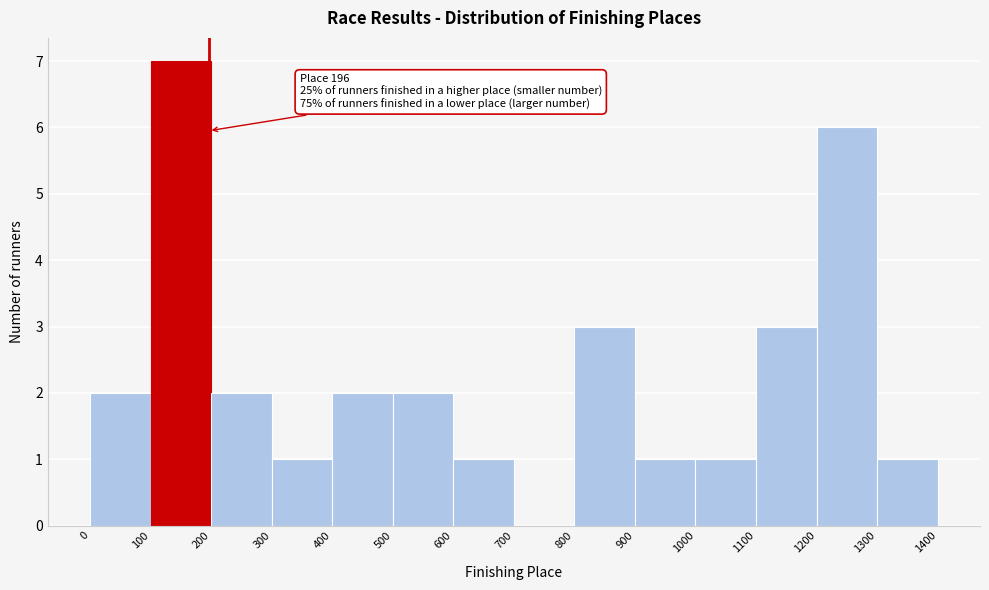

Which range on the x-axis has the tallest bar?

100 to 200